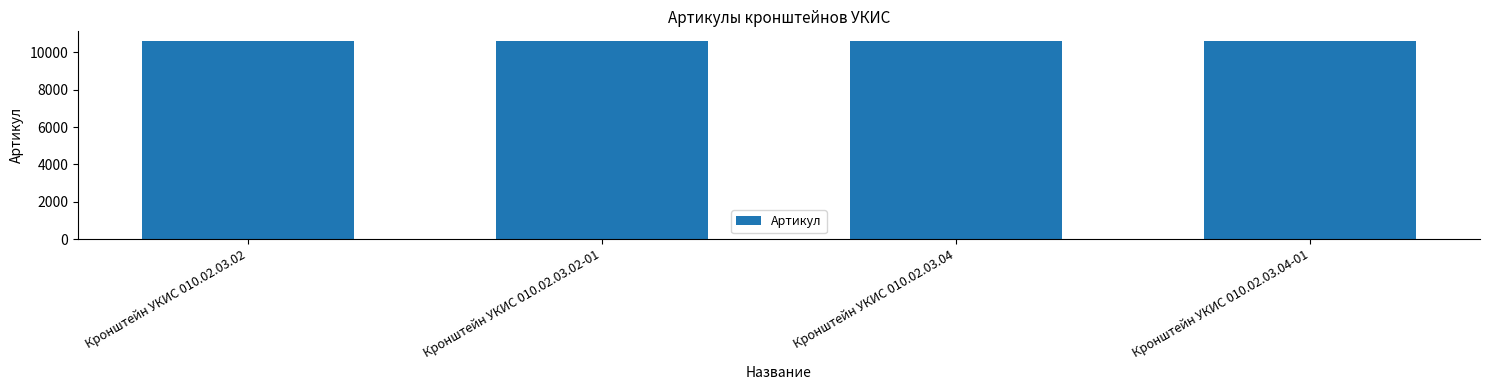

What is the value of the 4th bar from the left?

10585